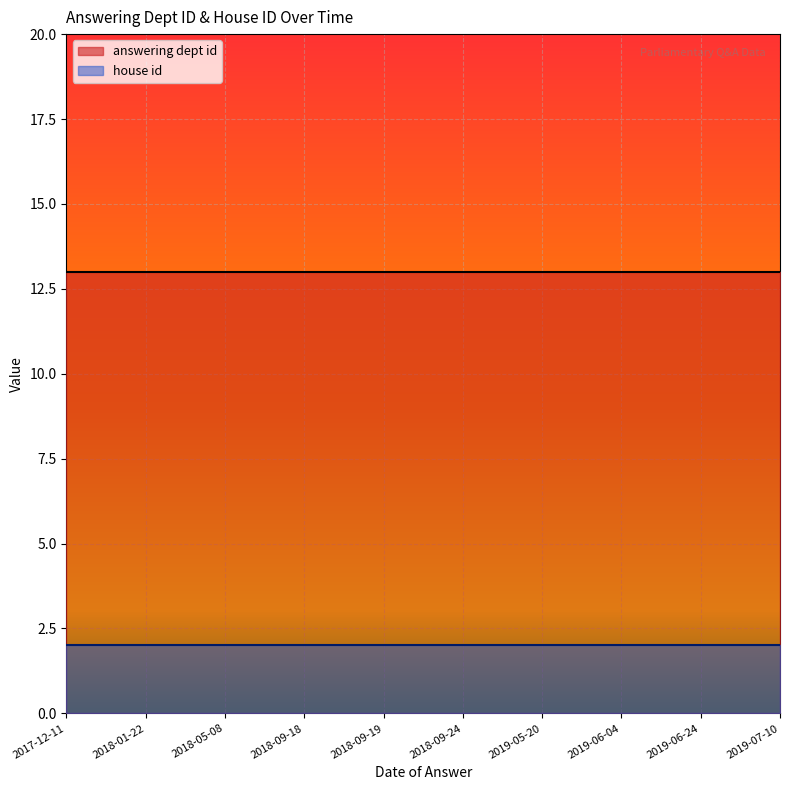

True or false: answering dept id has more than 1 interior local peaks.

False